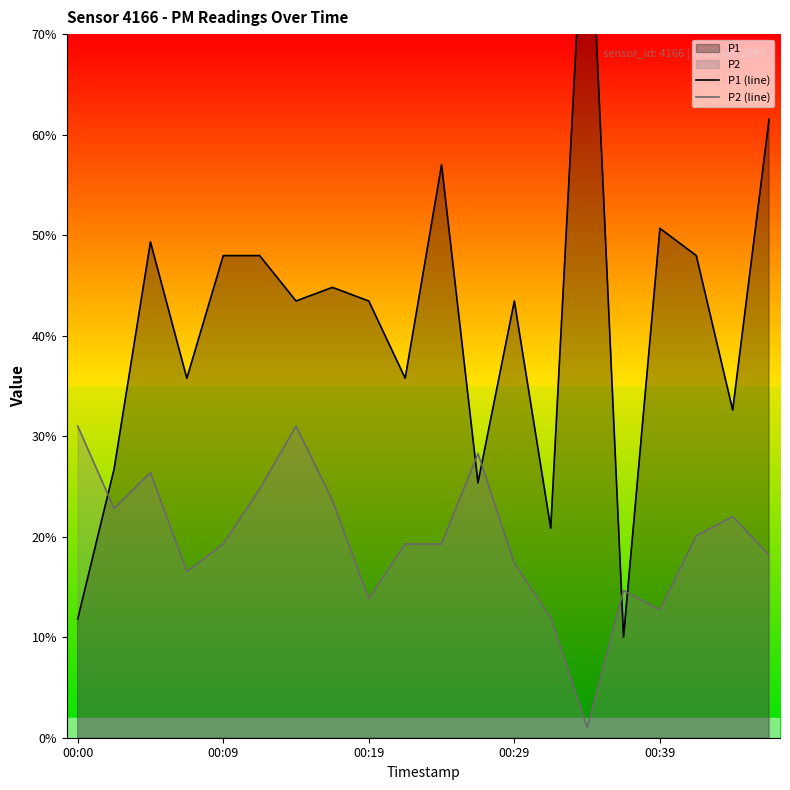

How many interior local peaks does the P2 (line) series have?

5